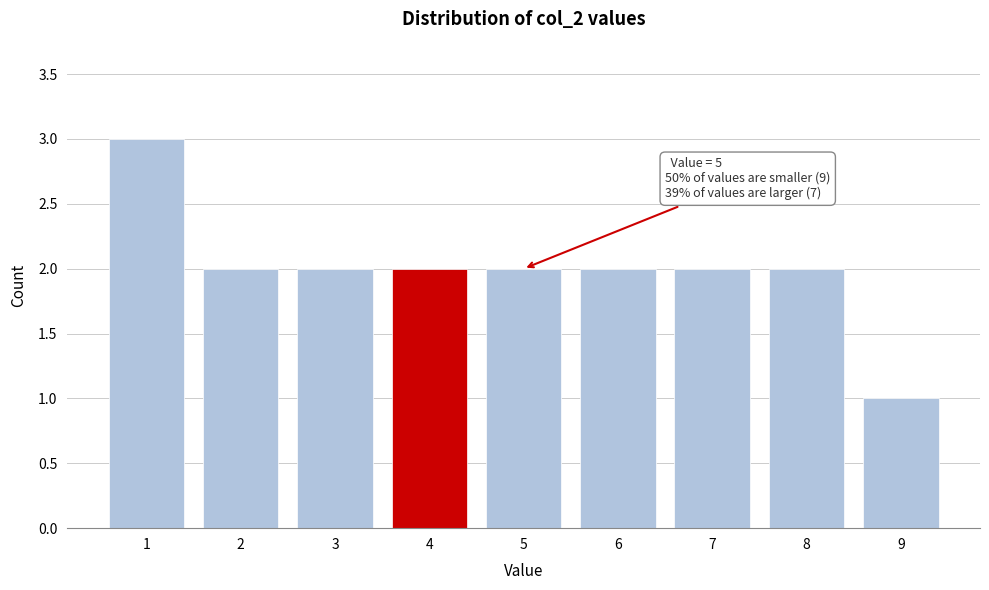

Reading right to left, list all the values displayed in this chart.

9=1	8=2	7=2	6=2	5=2	4=2	3=2	2=2	1=3